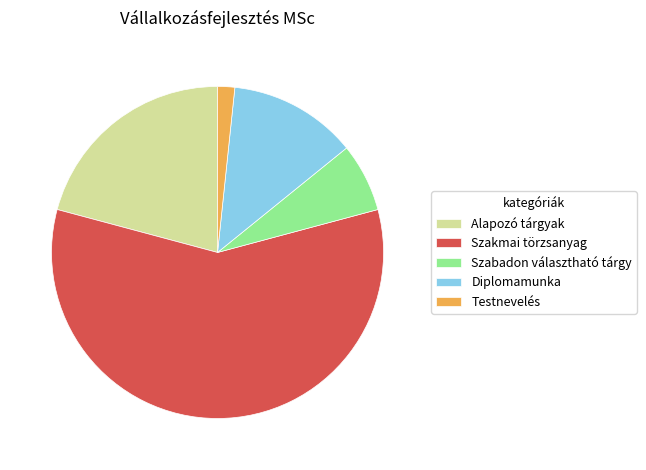

Which slice is the largest?

Szakmai törzsanyag